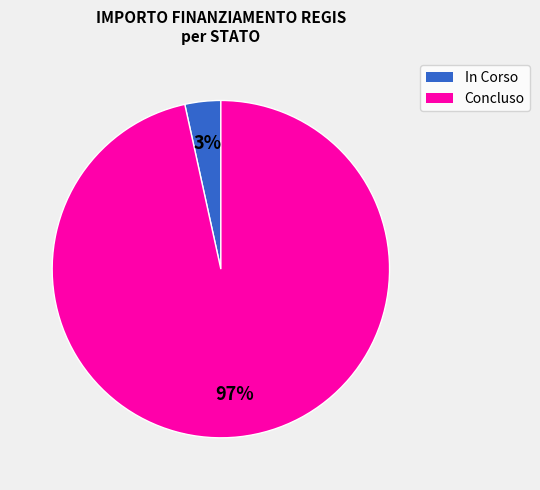

To the nearest percent, what is the average slice percentage?

50%